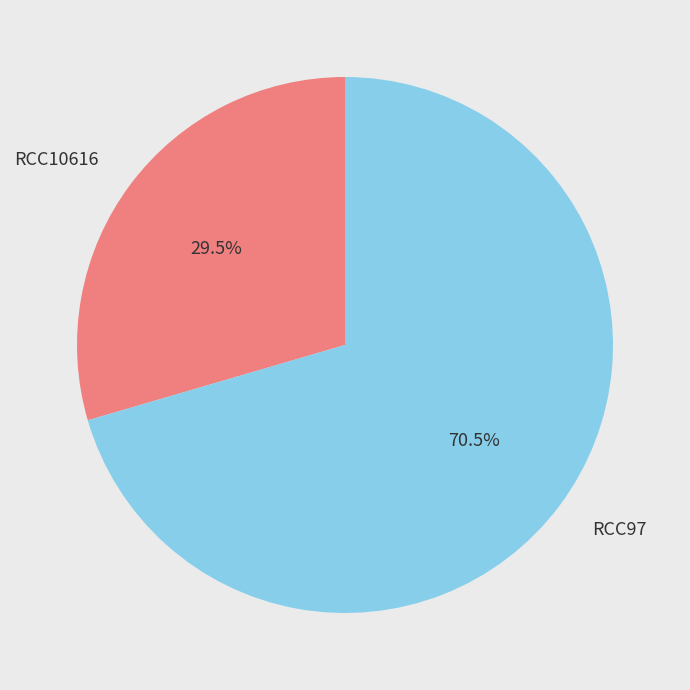

Is RCC97 the majority of the pie?

Yes